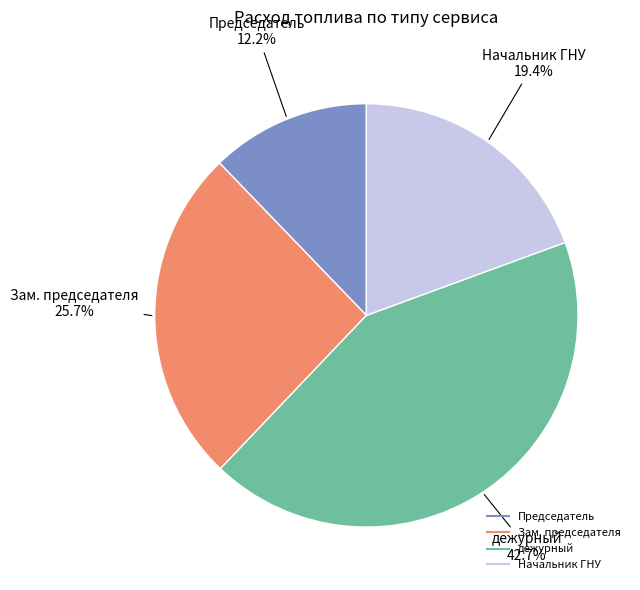

Is there any slice that represents more than half of the pie?

No